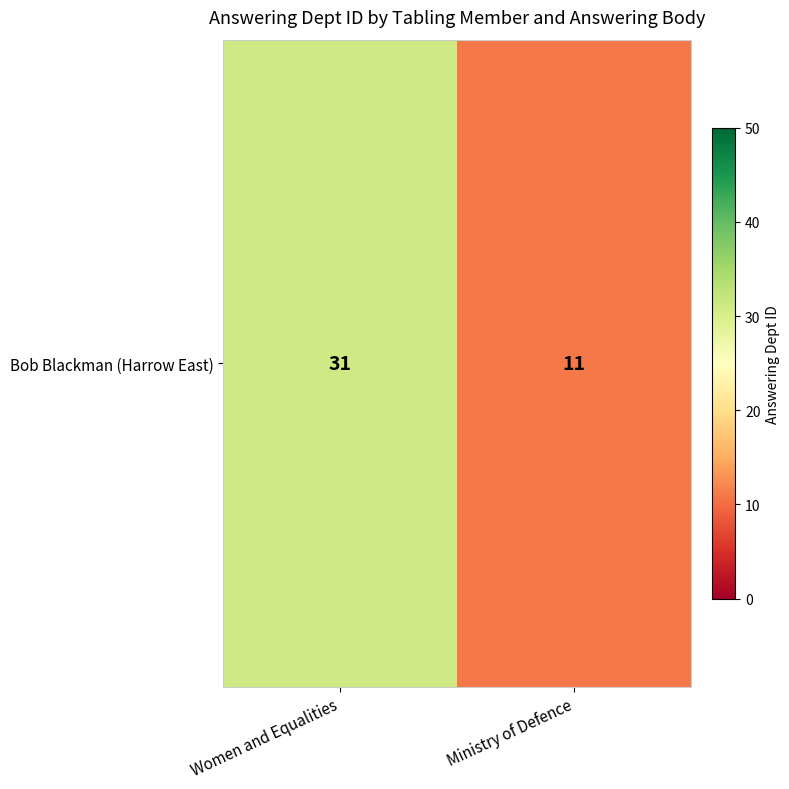

Which category has the lowest value across all series?

Ministry of Defence